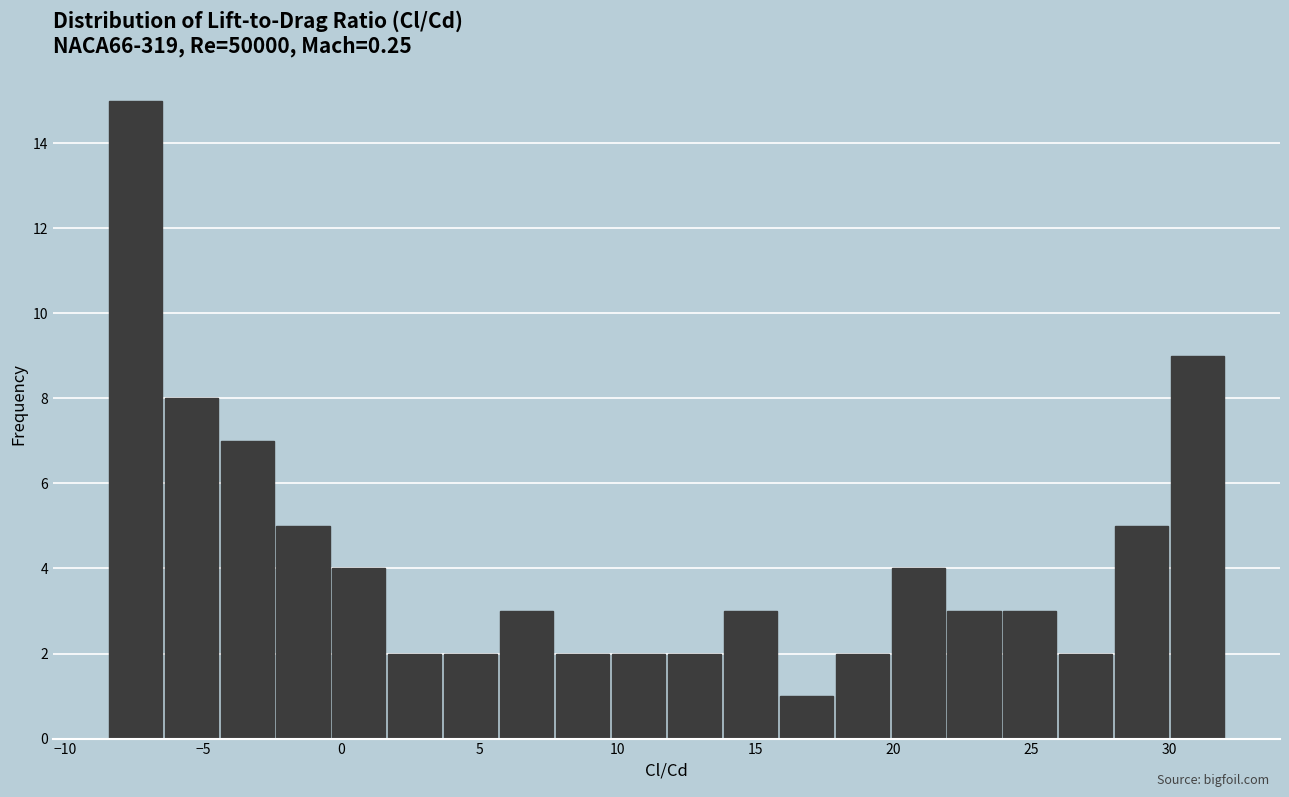

Reading left to right, list every bar in this chart as the range it spans on the x-axis followed by its height. Neither the bar edges nor the heights are printed on the chart, so give them approximately, as read against the axes.

-8.5 to -6.5: 15
-6.5 to -4.5: 8
-4.5 to -2.5: 7
-2.5 to -0.5: 5
-0.5 to 1.5: 4
1.5 to 3.5: 2
3.5 to 6.0: 2
6.0 to 8.0: 3
8.0 to 10.0: 2
10.0 to 12.0: 2
12.0 to 14.0: 2
14.0 to 16.0: 3
16.0 to 18.0: 1
18.0 to 20.0: 2
20.0 to 22.0: 4
22.0 to 24.0: 3
24.0 to 26.0: 3
26.0 to 28.0: 2
28.0 to 30.0: 5
30.0 to 32.0: 9